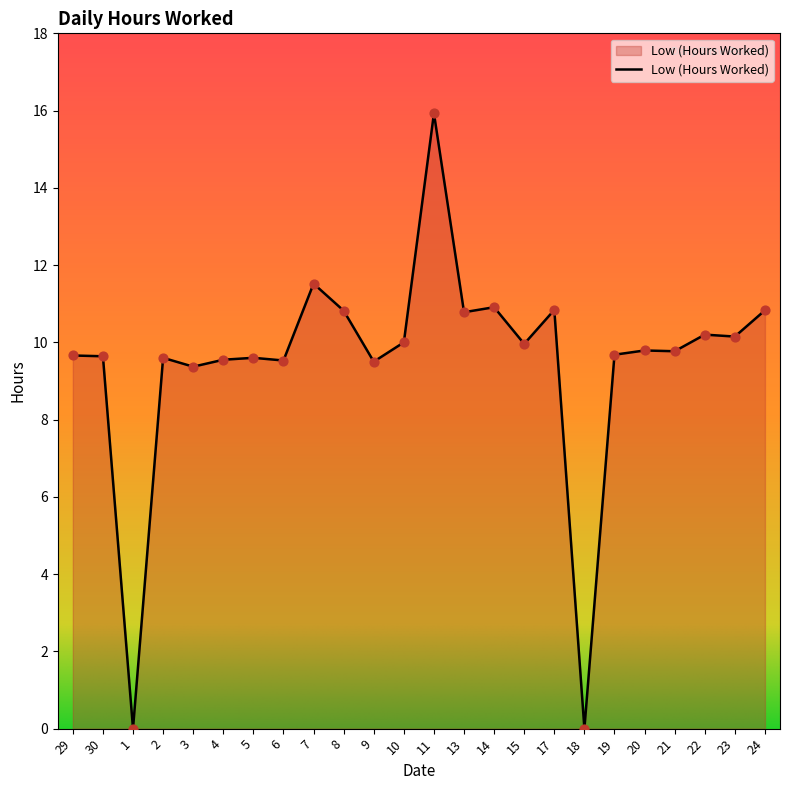

Which has a higher value, 8 or 21?

8